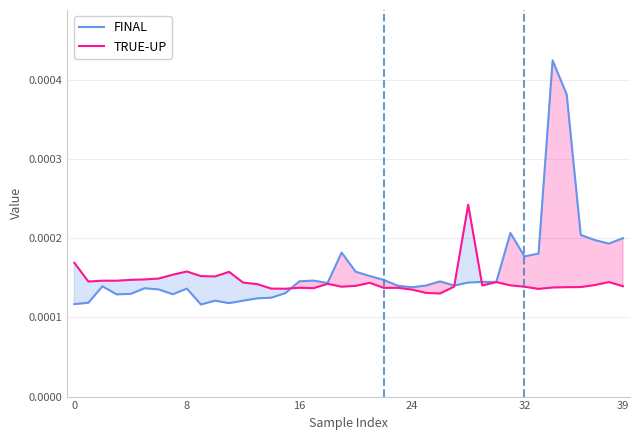

Is this an area chart (filled region under the line)?

No